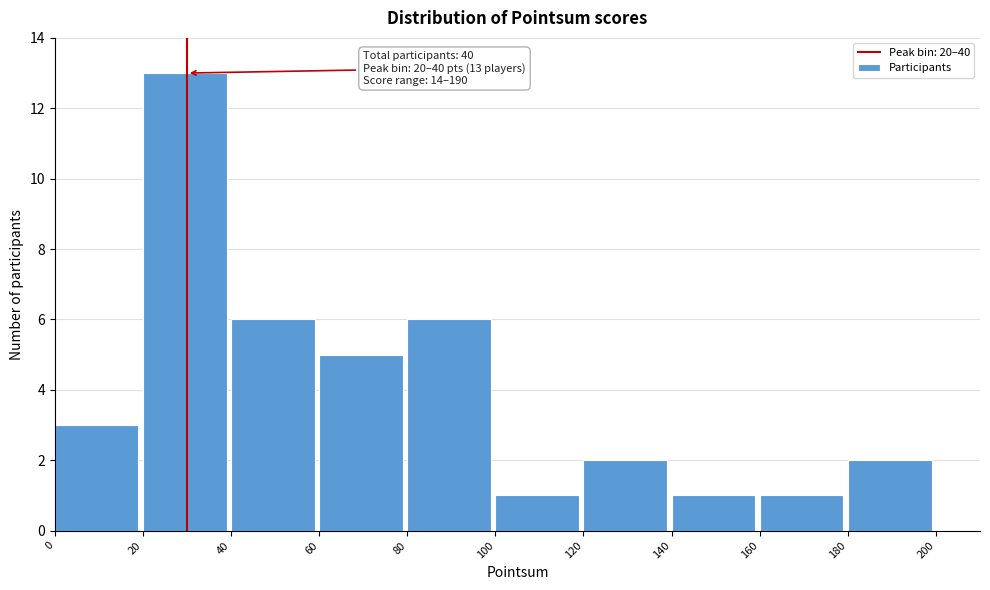

Over which range of the x-axis is the bar tallest?

20 to 40